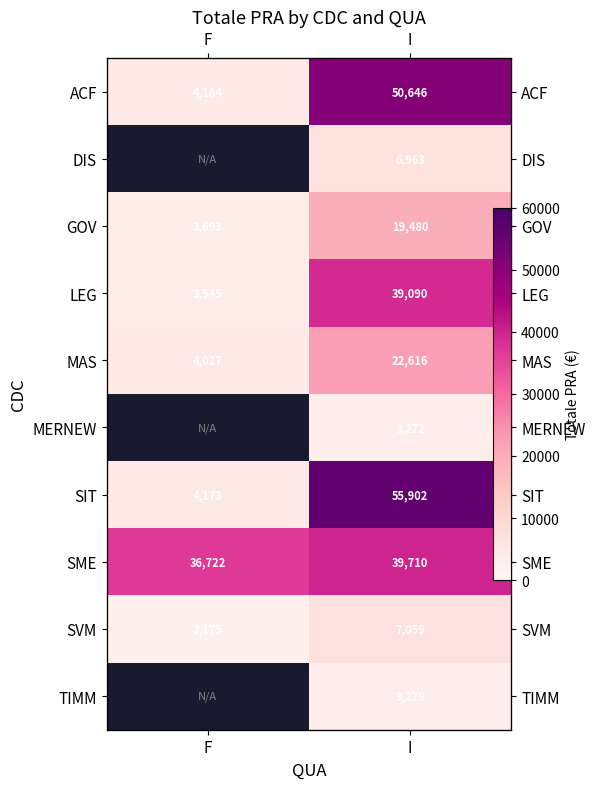

What is the spread (max minus min) of values at F?

34546.7